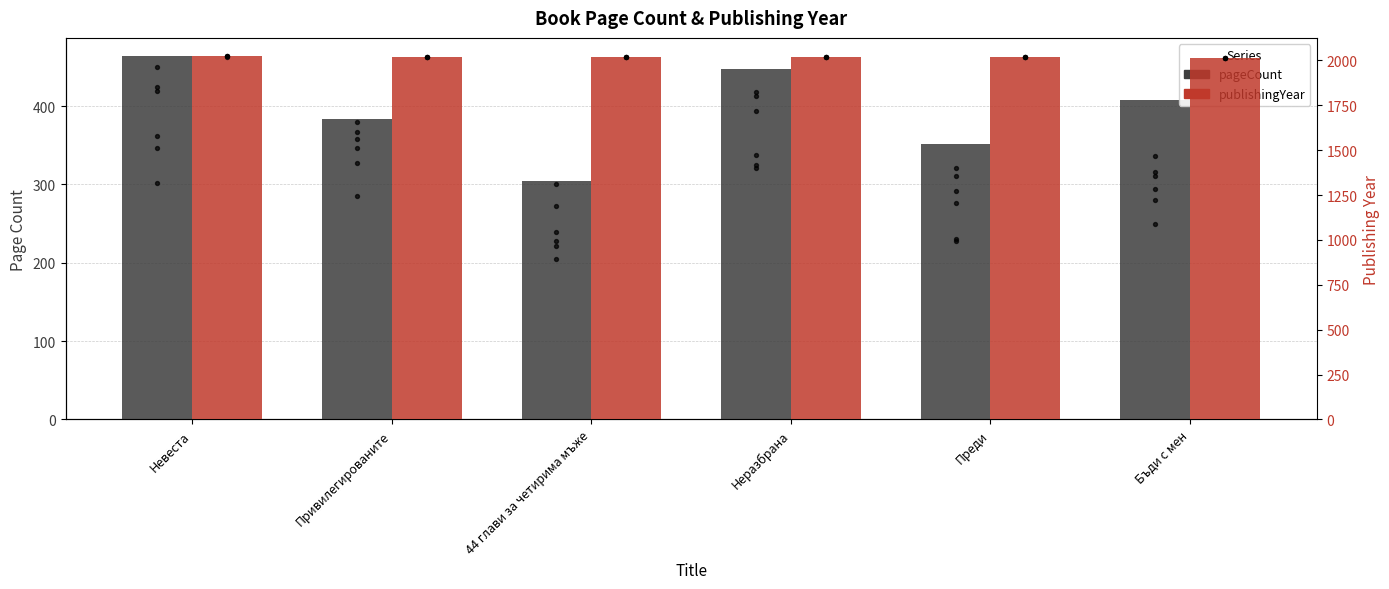

At which category is the sum across all series the highest?

Невеста